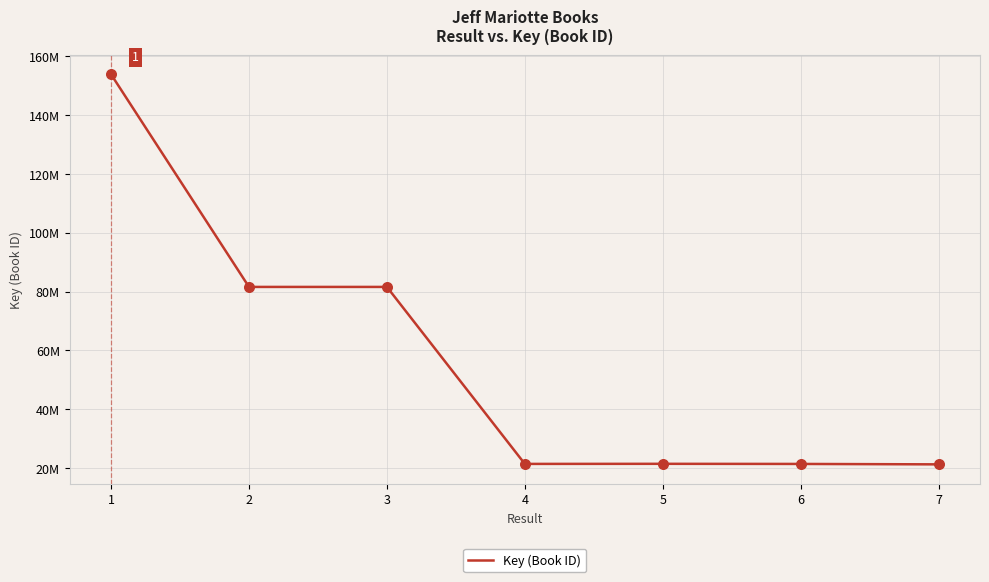

Is this an area chart (filled region under the line)?

No